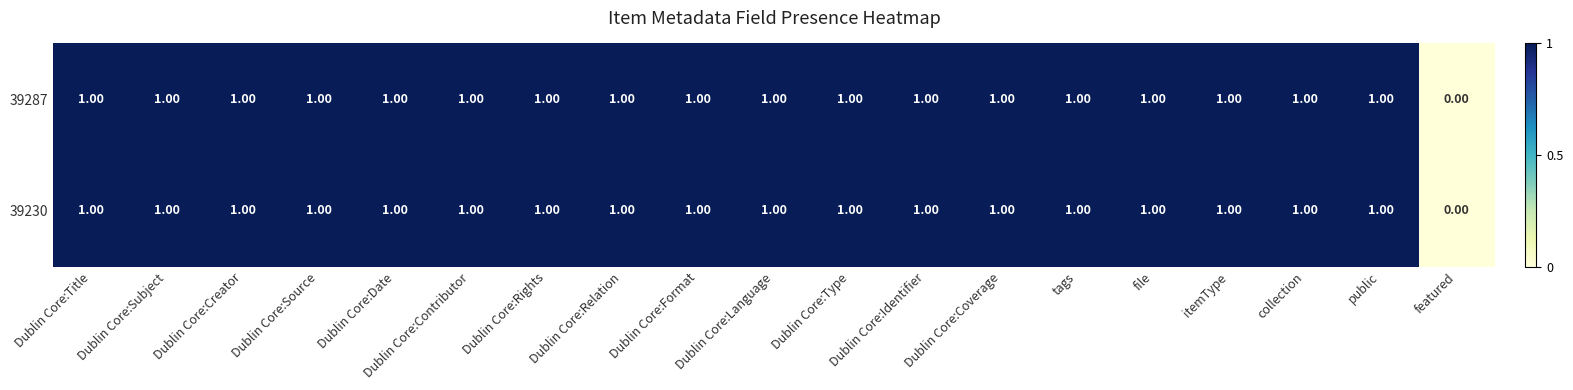

Where is 39287 nearest to the value 0?

featured